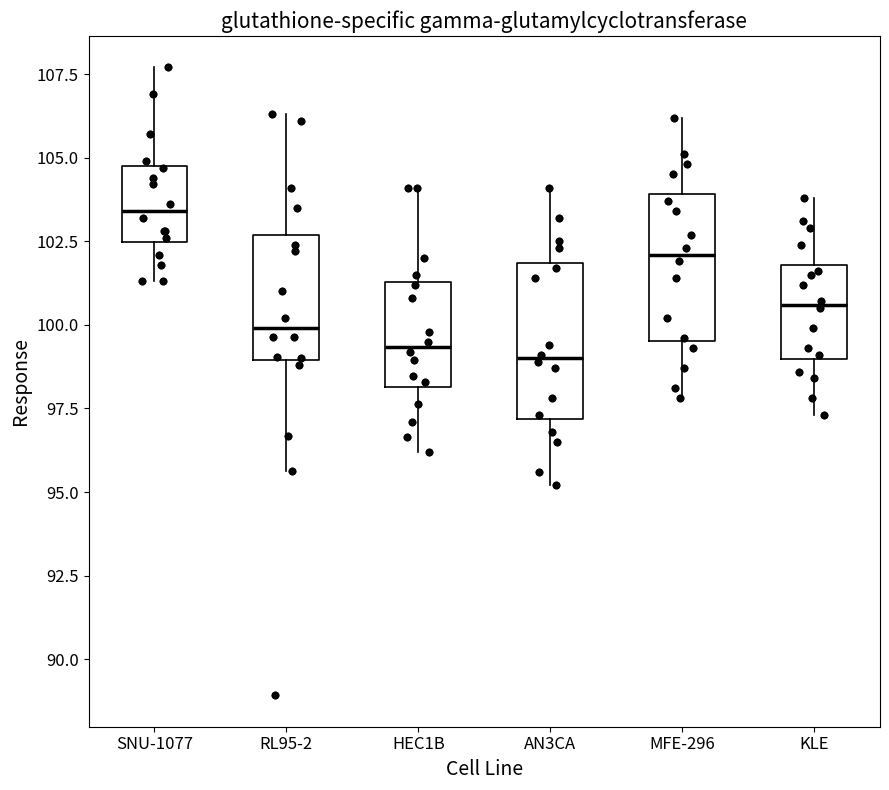

Reading left to right, read every box against the y-axis: the position of its median line, the range the box covers, and the ends of its whiskers. The values are not printed on the chart, so give them approximately, as read against the axis.

SNU-1077: median 103.5, box 102.5 to 105.0, whiskers 101.5 to 107.5
RL95-2: median 100.0, box 99.0 to 102.5, whiskers 95.5 to 106.5
HEC1B: median 99.5, box 98.0 to 101.5, whiskers 96.0 to 104.0
AN3CA: median 99.0, box 97.0 to 102.0, whiskers 95.0 to 104.0
MFE-296: median 102.0, box 99.5 to 104.0, whiskers 98.0 to 106.0
KLE: median 100.5, box 99.0 to 102.0, whiskers 97.5 to 104.0